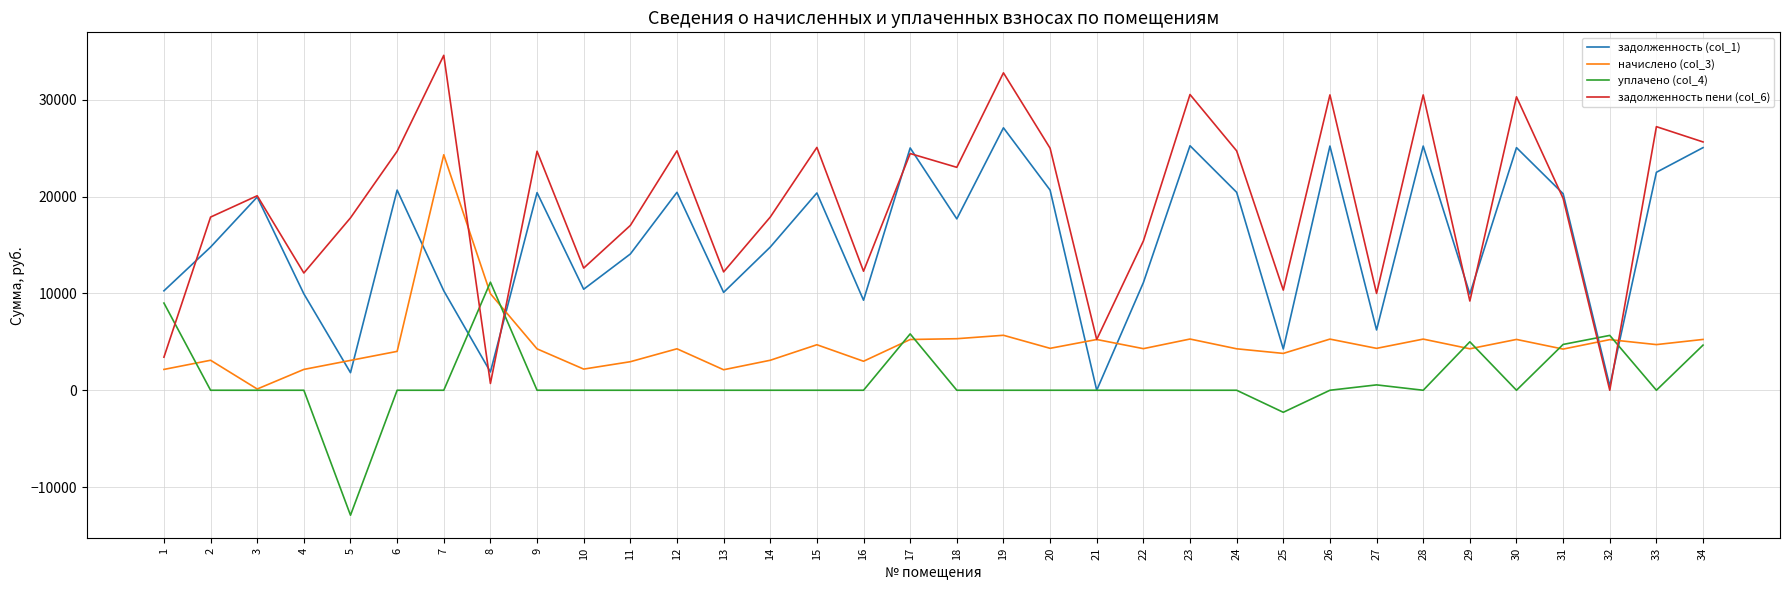

True or false: уплачено (col_4) has more than 2 interior local peaks.

True